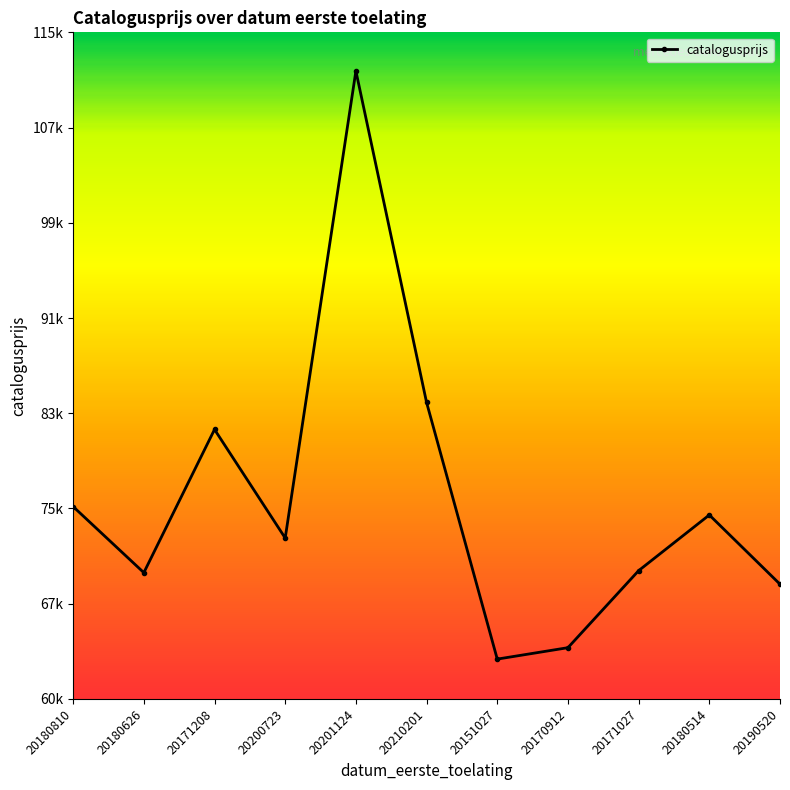

Does the chart have visible grid lines?

No